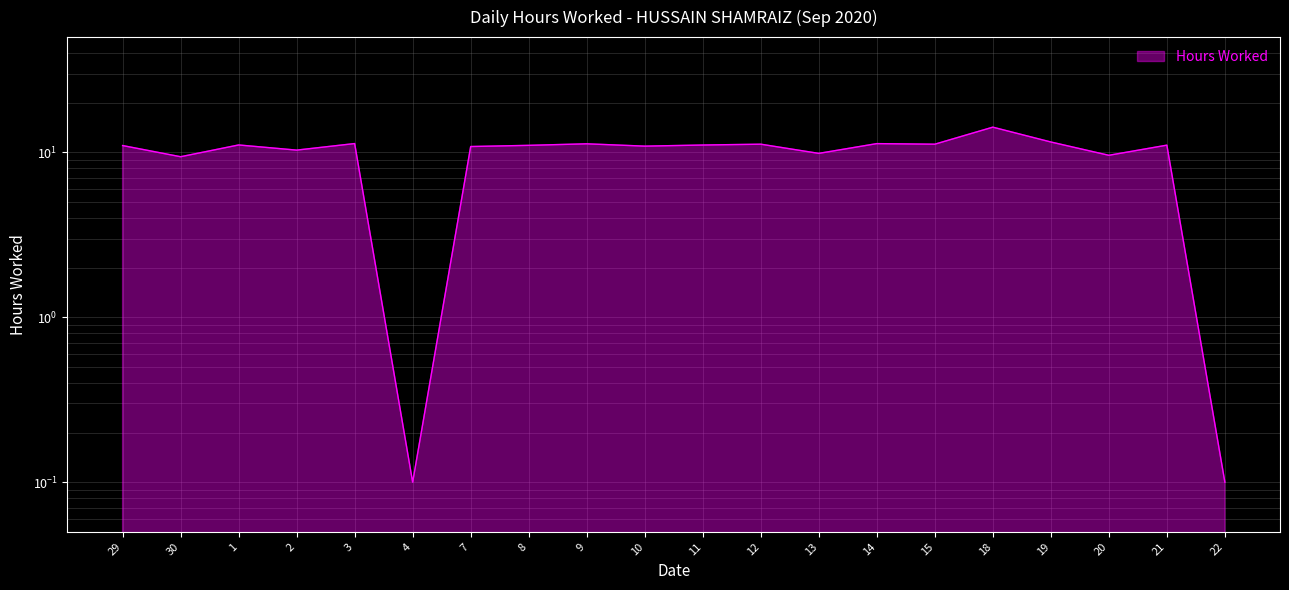

List the labels in order of value, smallest first.

4, 22, 30, 20, 13, 2, 7, 10, 29, 8, 21, 11, 1, 12, 15, 9, 14, 3, 19, 18